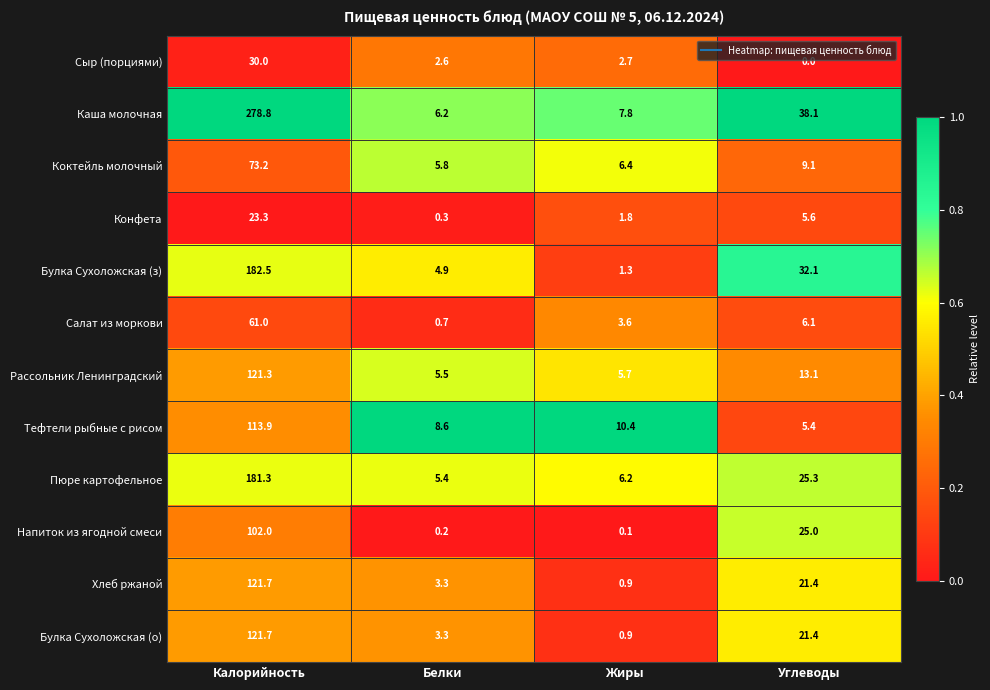

What is the sum of all Каша молочная values?

330.9